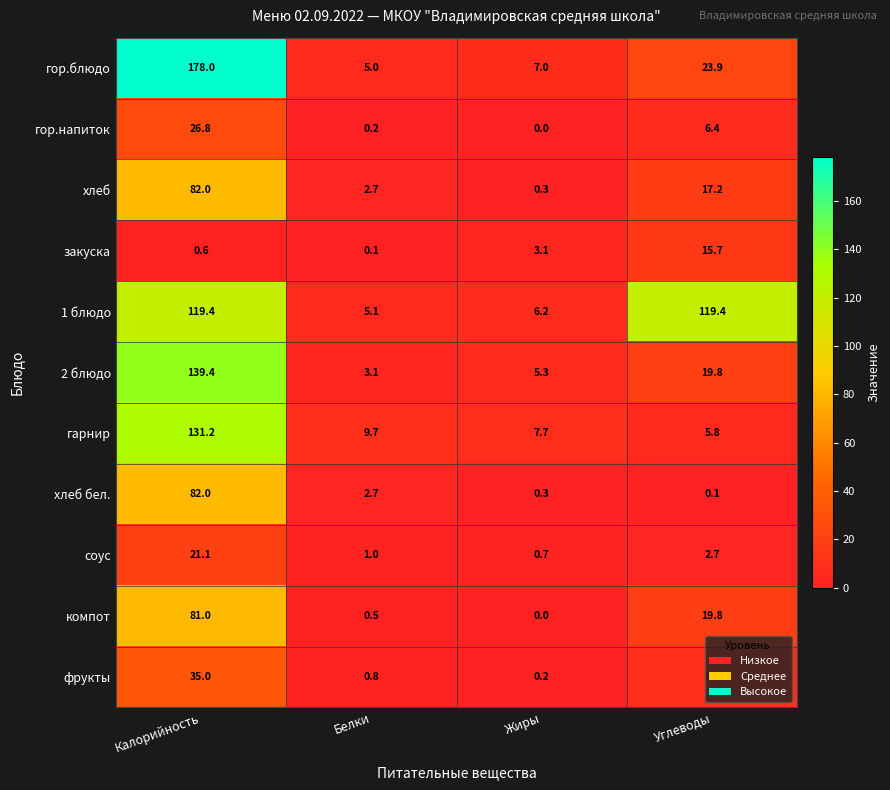

Which series has the largest range (max minus min)?

гор.блюдо